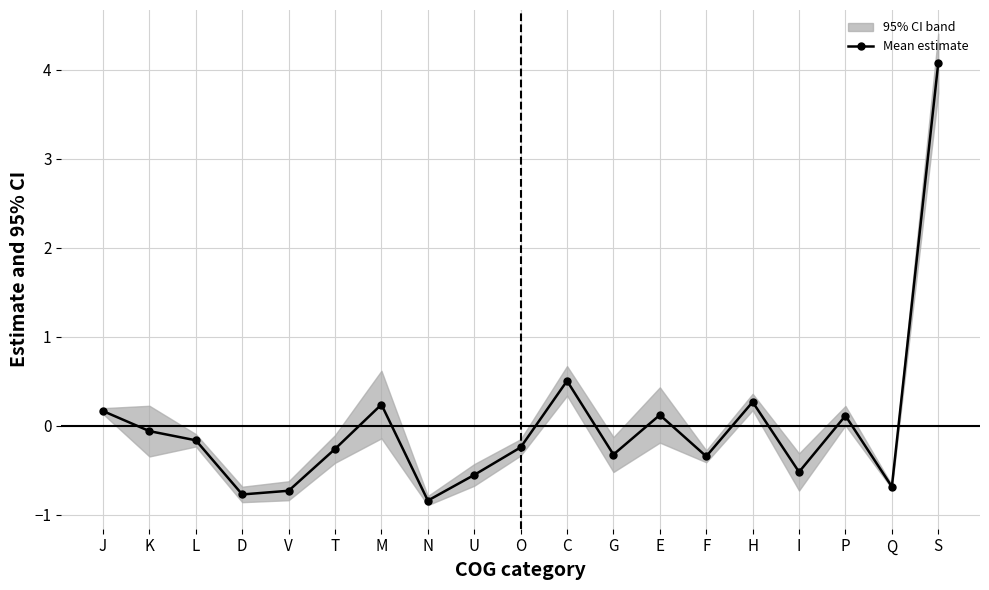

The chart shows a value of -0.1 at G. True or false?

False